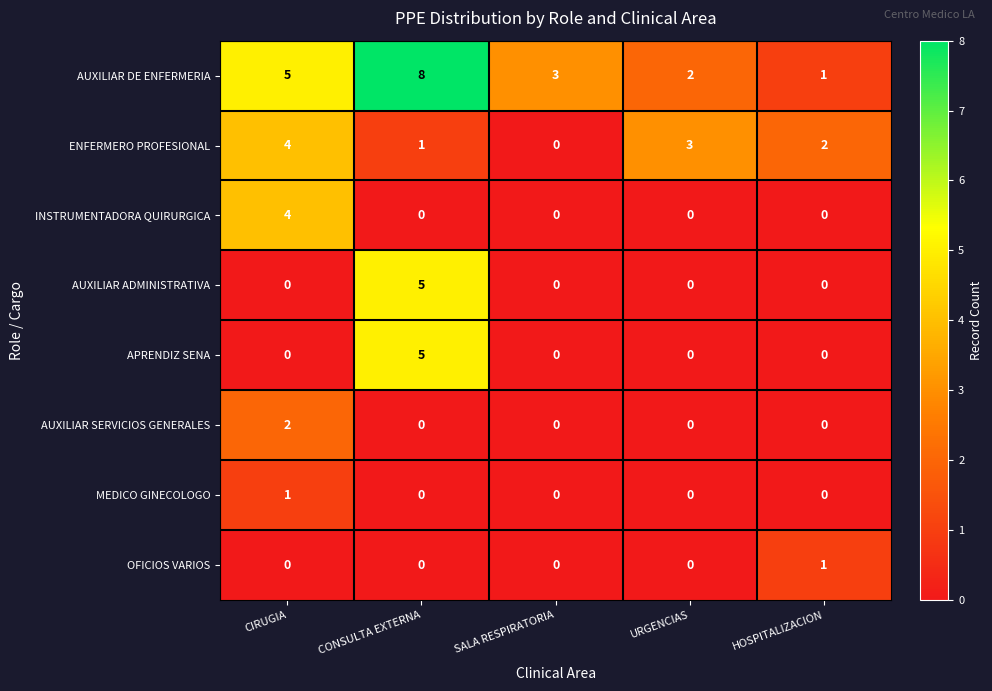

Which series has the largest total across all categories?

AUXILIAR DE ENFERMERIA